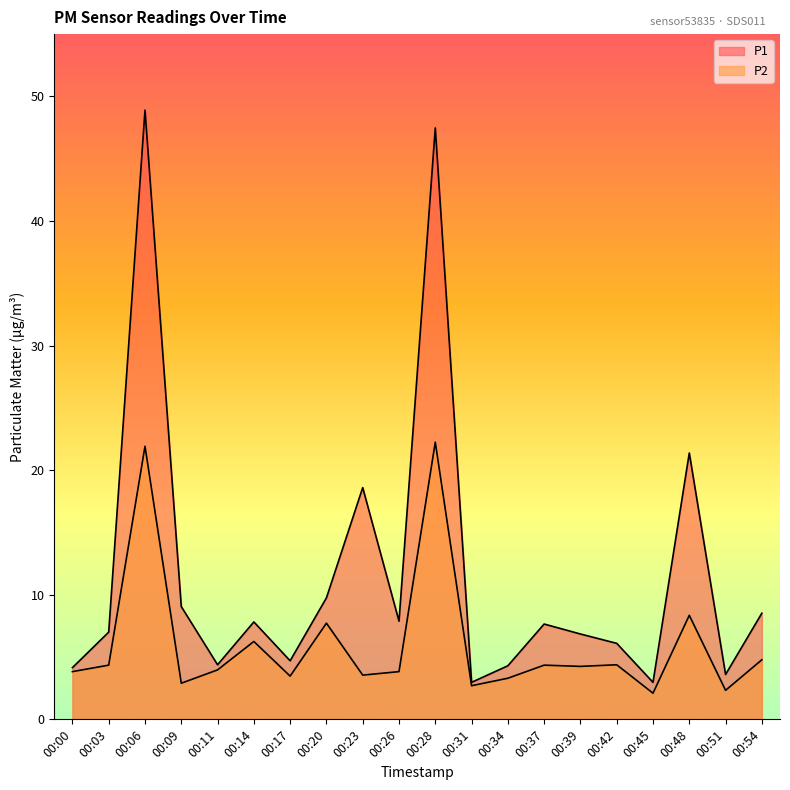

What is the approximate value of P1 at 00:51?

3.6